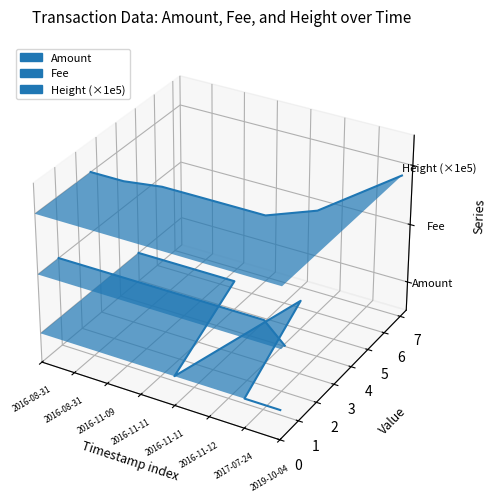

True or false: Height (×1e5) and Amount cross at least once.

False